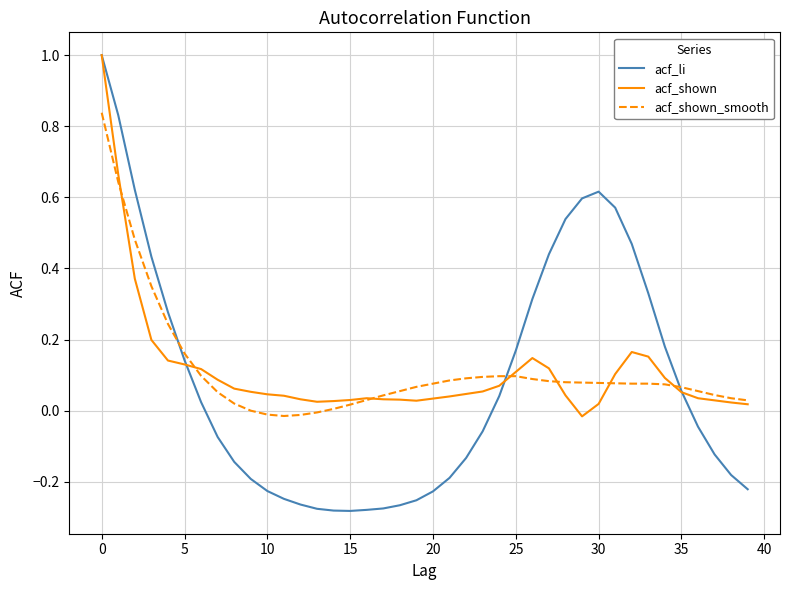

What are all the series names shown in the legend?

acf_li, acf_shown, acf_shown_smooth